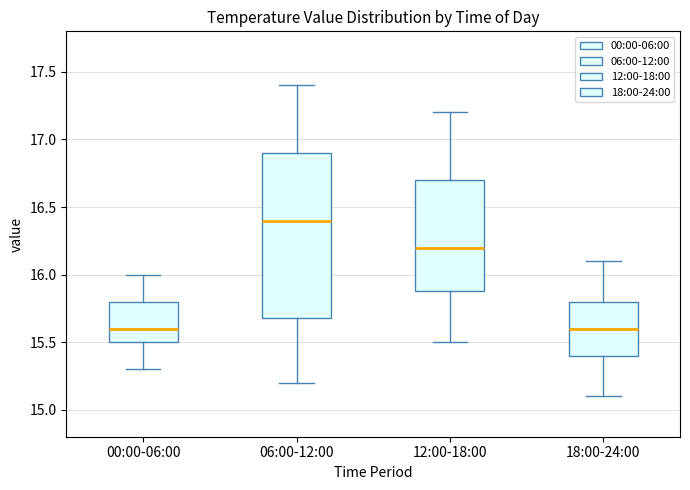

Where does the median line of the box for 00:00-06:00 sit on the y-axis? The values are not printed on the chart, so give them approximately, as read against the axis.

15.6